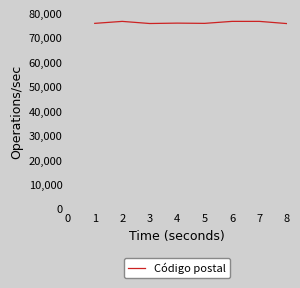

What is the difference between the values at 6 and 1?

814